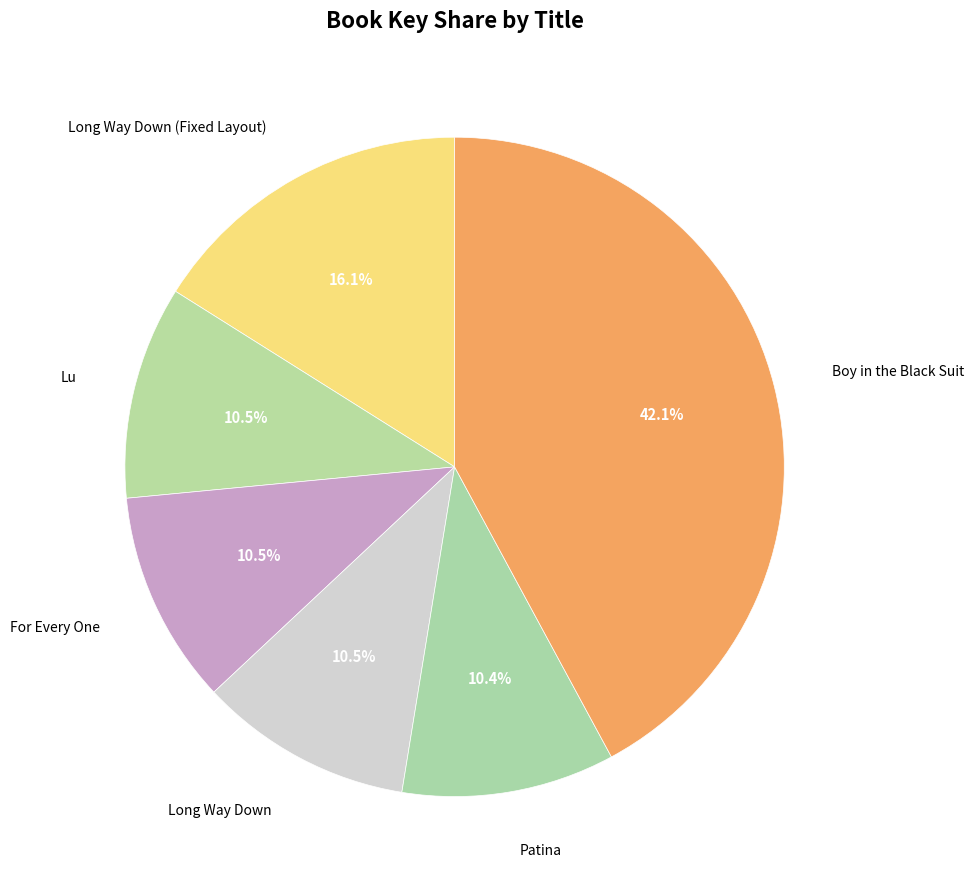

True or false: Long Way Down accounts for 1% of the total.

False